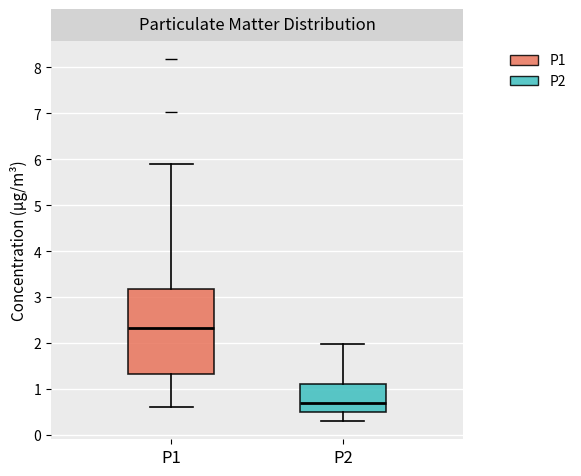

Comparing the boxes themselves (not the whiskers), which one is the tallest?

P1